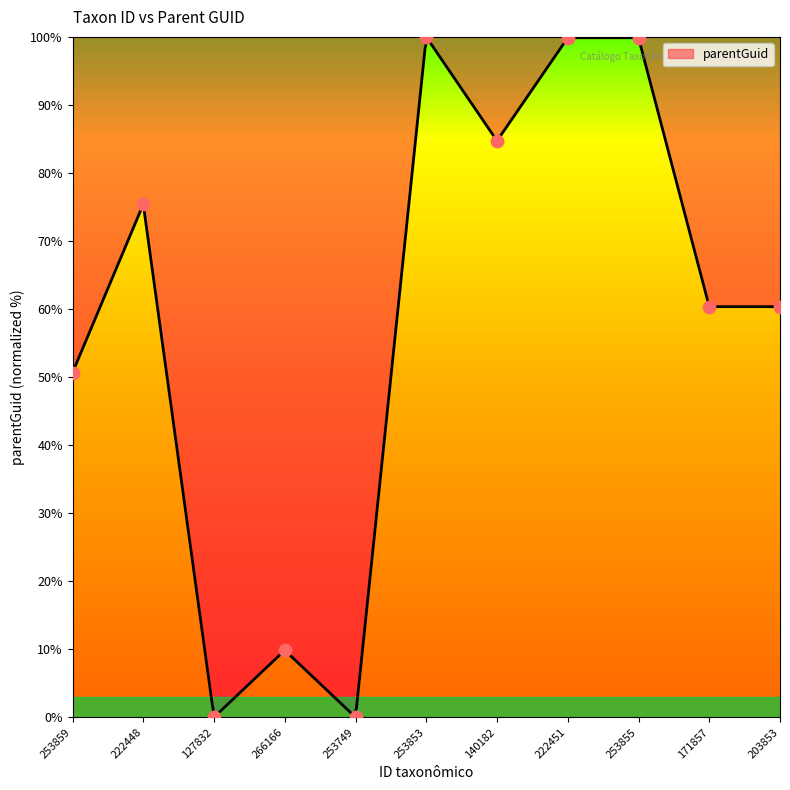

What is the change in value from 266166 to 253749?

-9.8